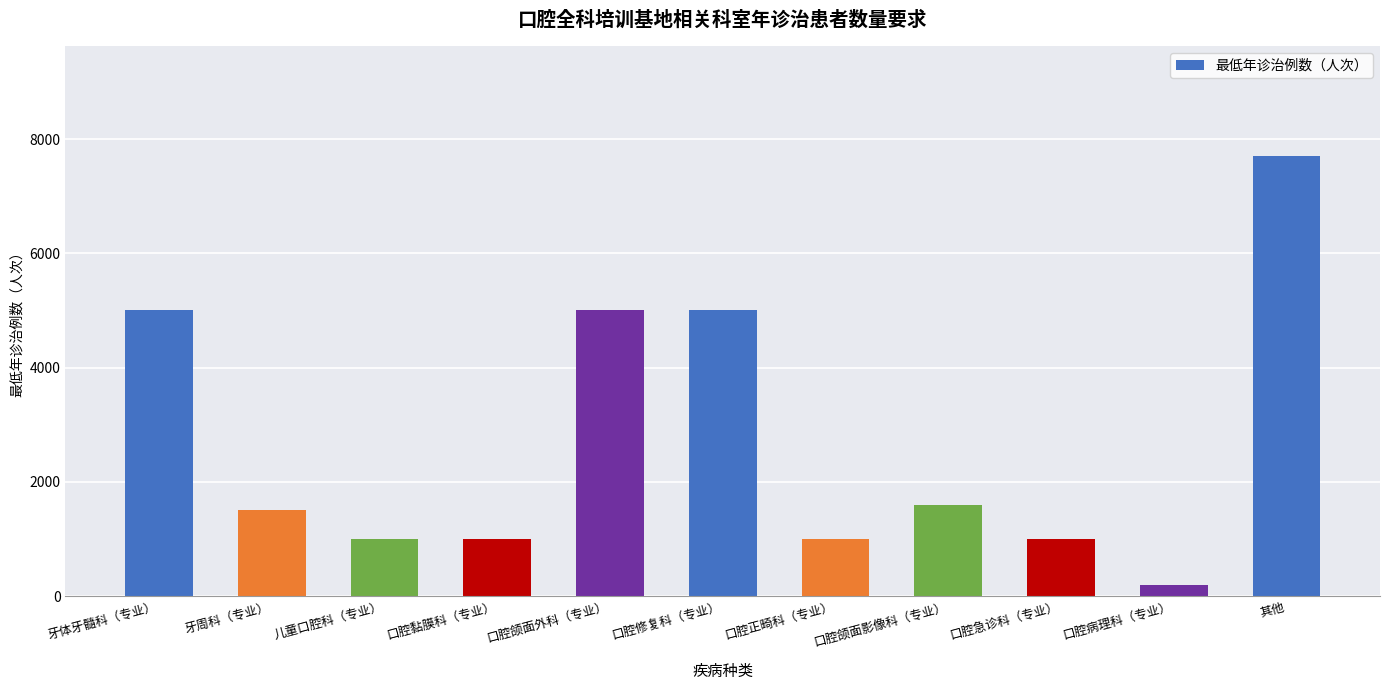

At which label does the data first exceed 1500?

牙体牙髓科（专业）